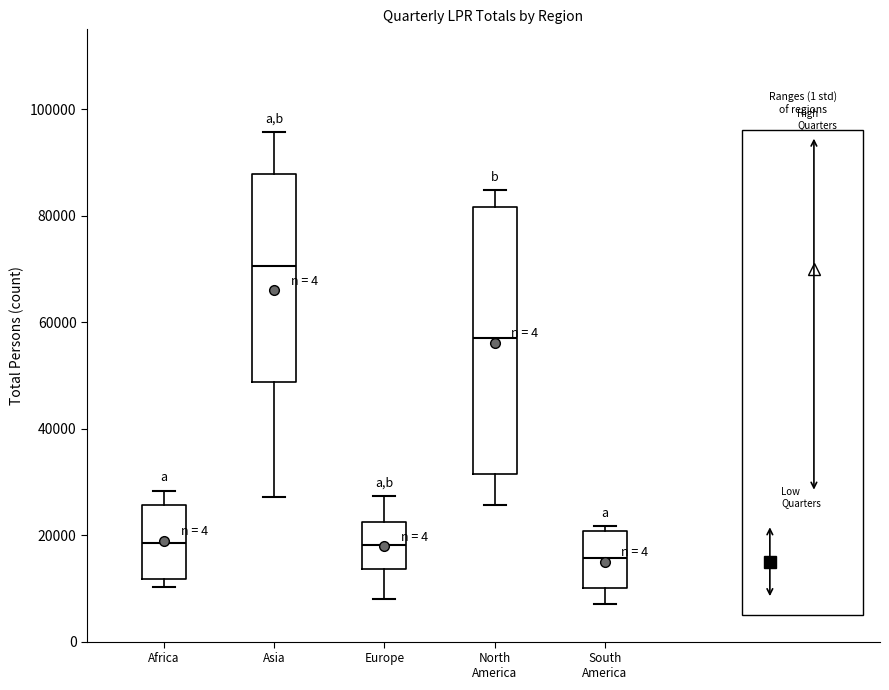

Reading left to right, read every box against the y-axis: the position of its median line, the range the box covers, and the ends of its whiskers. The values are not printed on the chart, so give them approximately, as read against the axis.

Africa: median 18000, box 12000 to 26000, whiskers 10000 to 28000
Asia: median 70000, box 48000 to 88000, whiskers 28000 to 96000
Europe: median 18000, box 14000 to 22000, whiskers 8000 to 28000
North America: median 56000, box 32000 to 82000, whiskers 26000 to 84000
South America: median 16000, box 10000 to 20000, whiskers 8000 to 22000